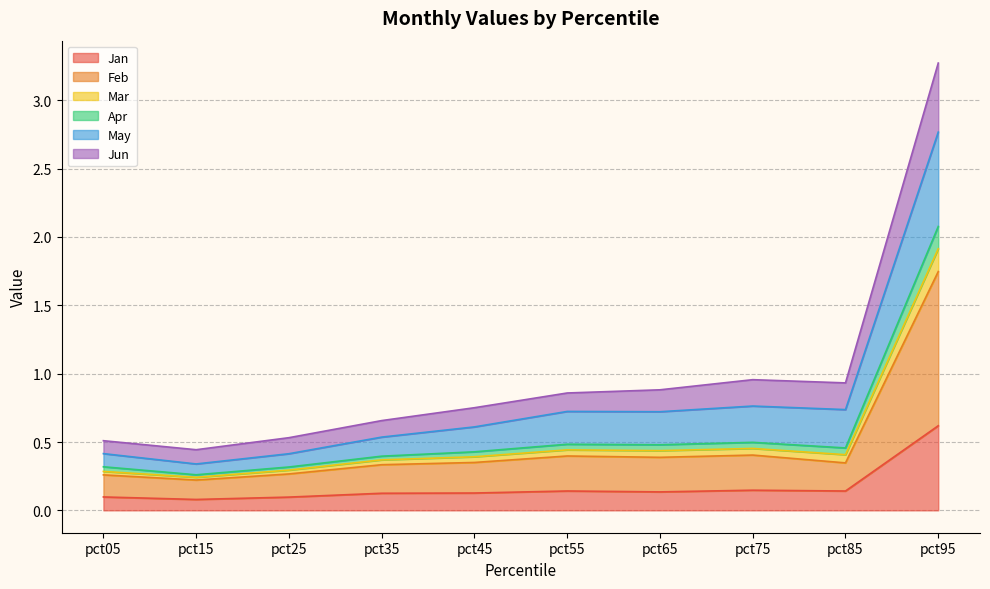

What is the difference between the maximum and minimum values in the Jan series?

0.5